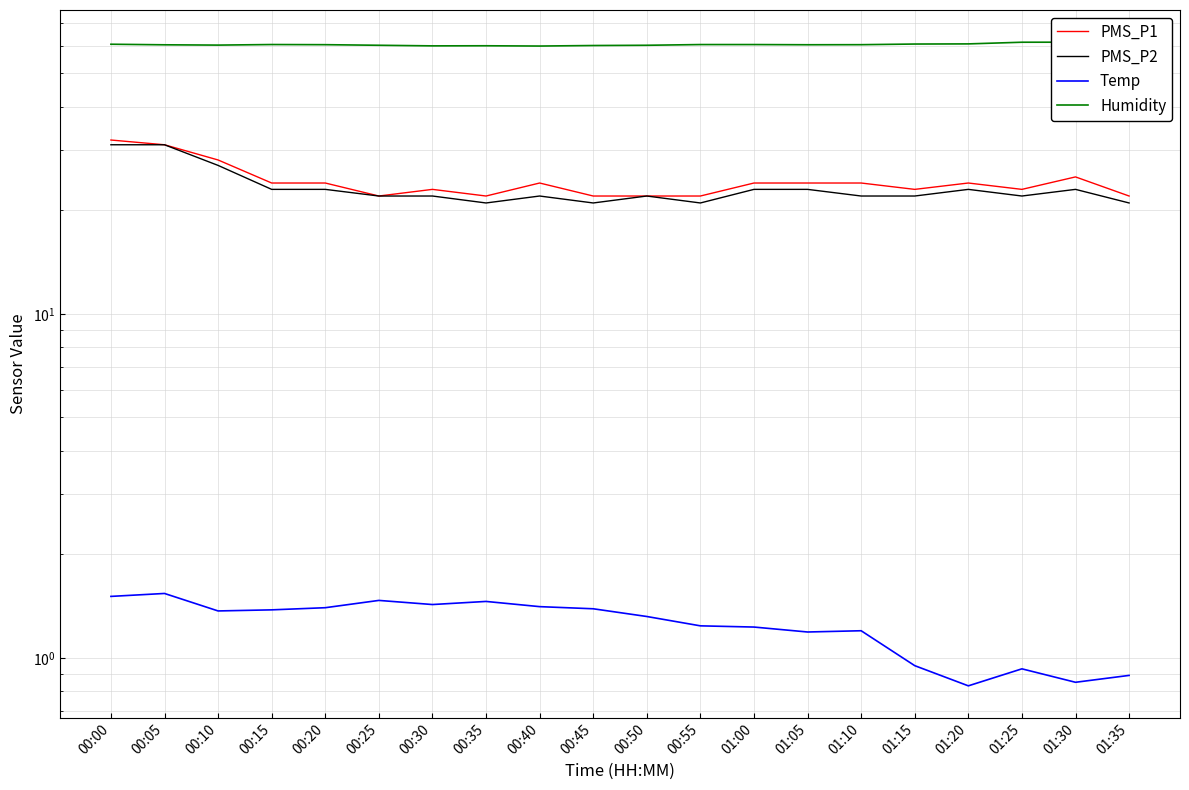

What is the minimum value shown in the chart?

0.8